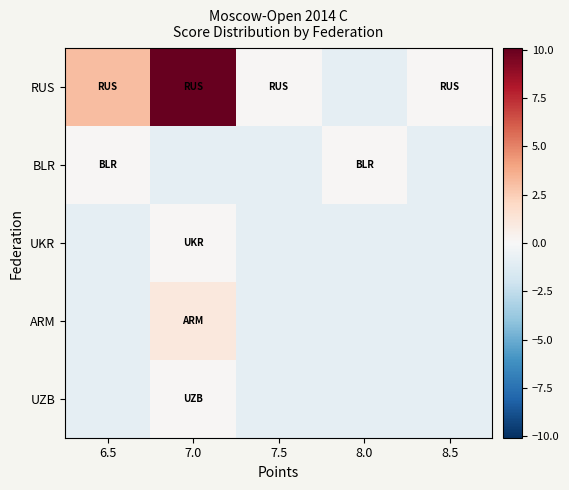

What is the greatest value displayed?

10.1